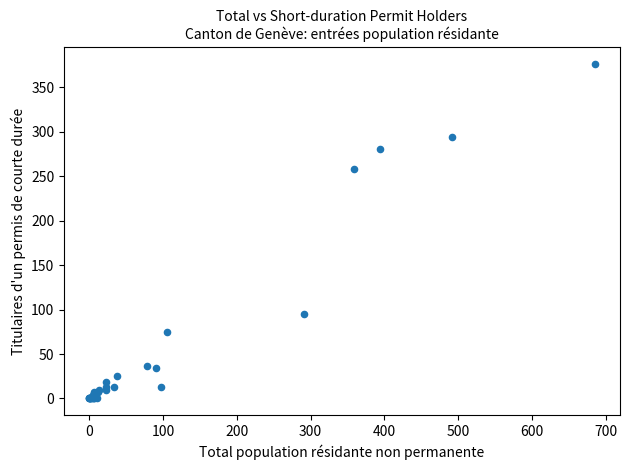

What Y value in the scatter plot is closest to 188?

258